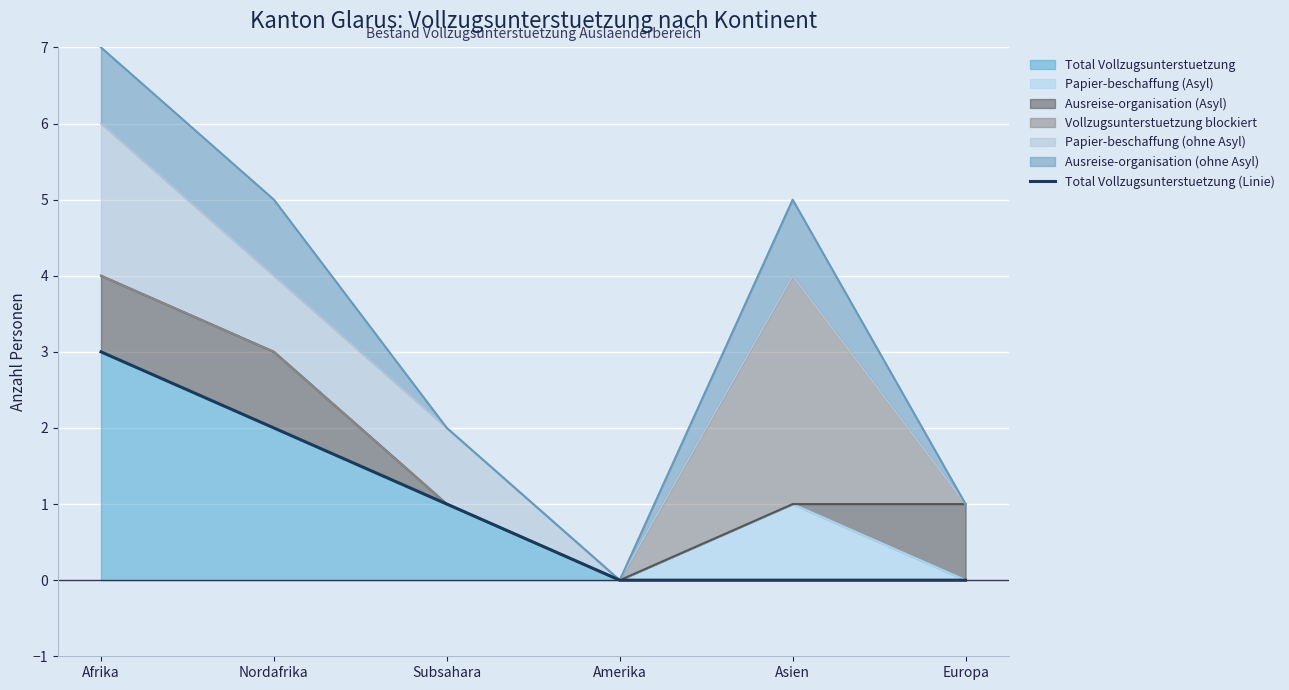

Rank the categories by value from lowest to highest.

Amerika, Asien, Europa, Subsahara, Nordafrika, Afrika